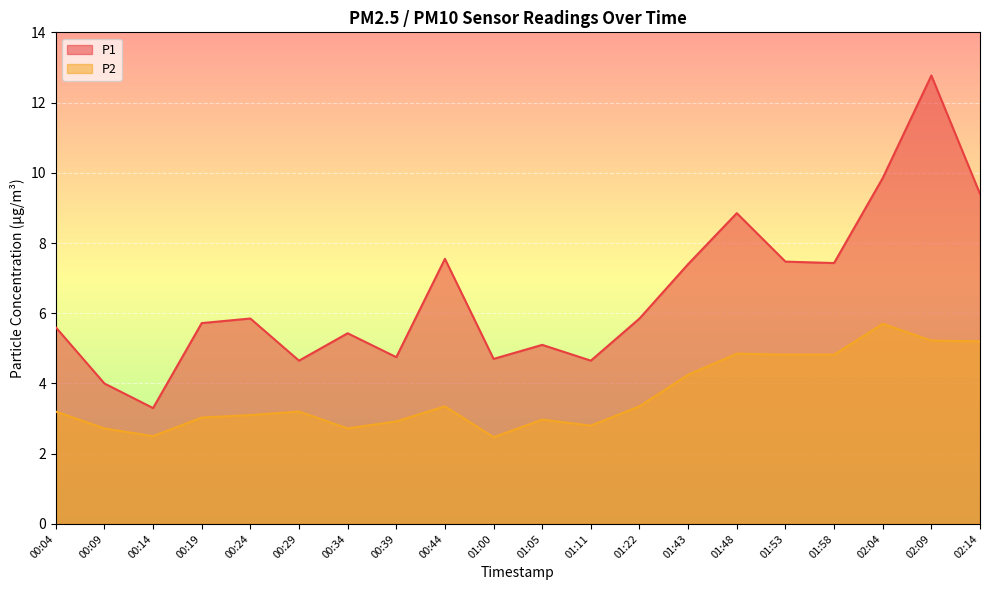

Reading left to right, transcribe all the data shown in this chart.

P1: 5.6	4.0	3.3	5.7	5.8	4.7	5.4	4.8	7.5	4.7	5.1	4.7	5.8	7.4	8.8	7.5	7.4	9.8	12.8	9.4
P2: 3.2	2.7	2.5	3.0	3.1	3.2	2.7	2.9	3.4	2.5	3.0	2.8	3.4	4.2	4.8	4.8	4.8	5.7	5.2	5.2